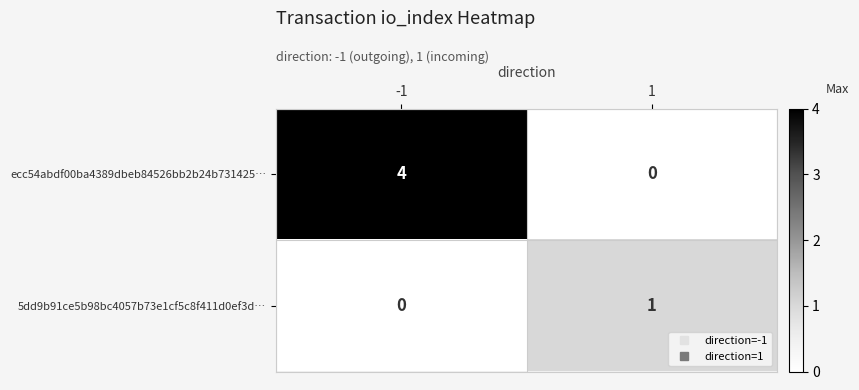

Rank the series at -1 from highest to lowest value.

ecc54abdf00ba4389dbeb84526bb2b24b731425…, 5dd9b91ce5b98bc4057b73e1cf5c8f411d0ef3d…